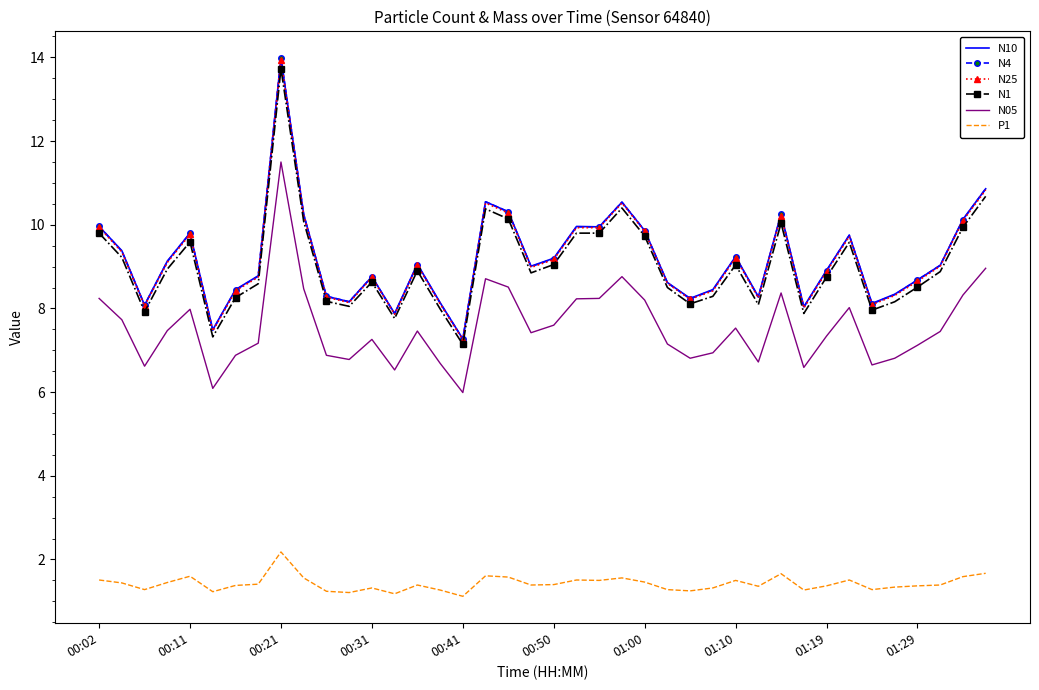

What is the maximum value for N05?

11.5